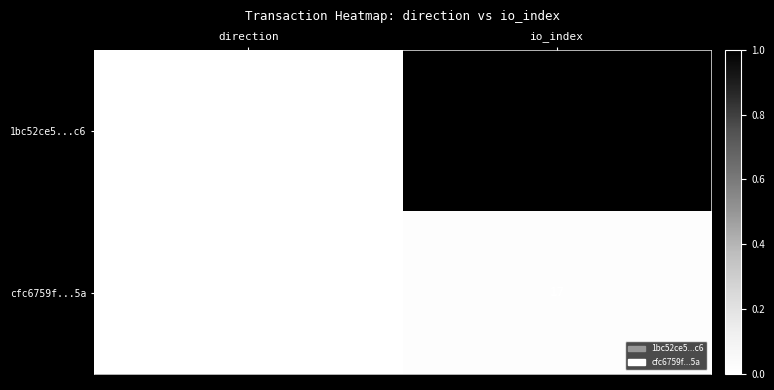

At how many categories does at least one series exceed 0?

2